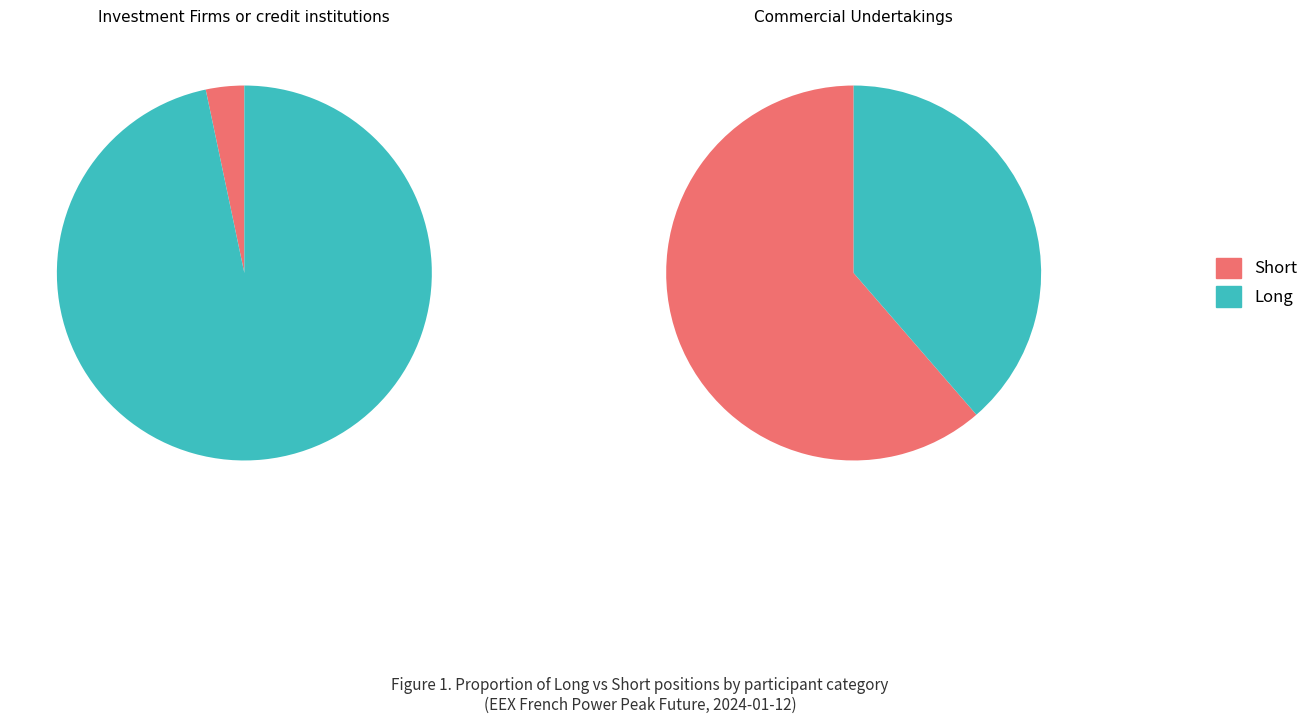

The Commercial Undertakings slice represents 62% of the pie. True or false?

True